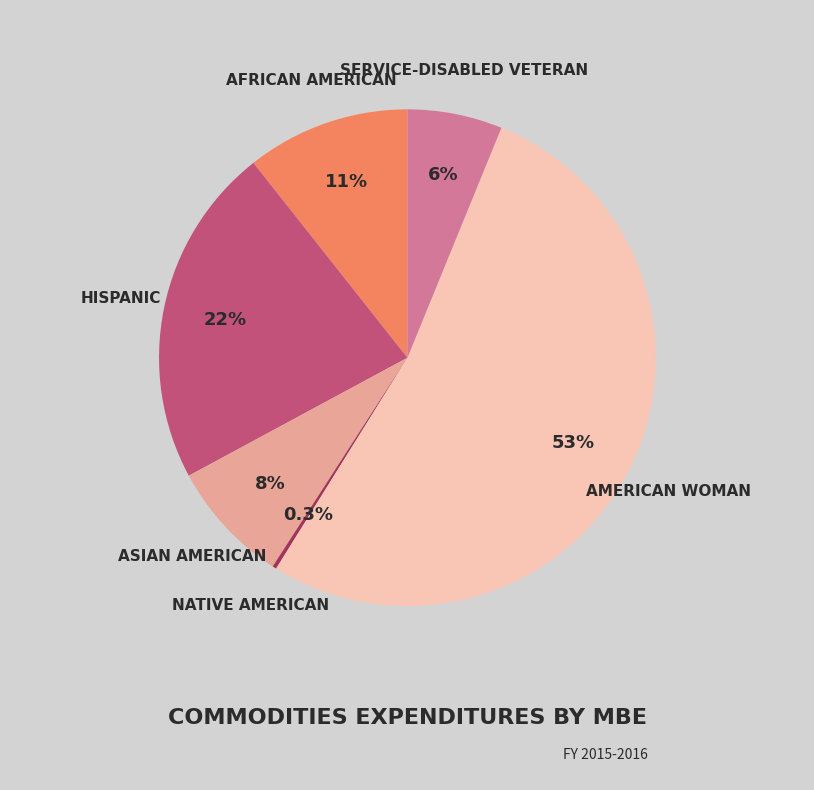

Is there a majority slice in this chart?

Yes